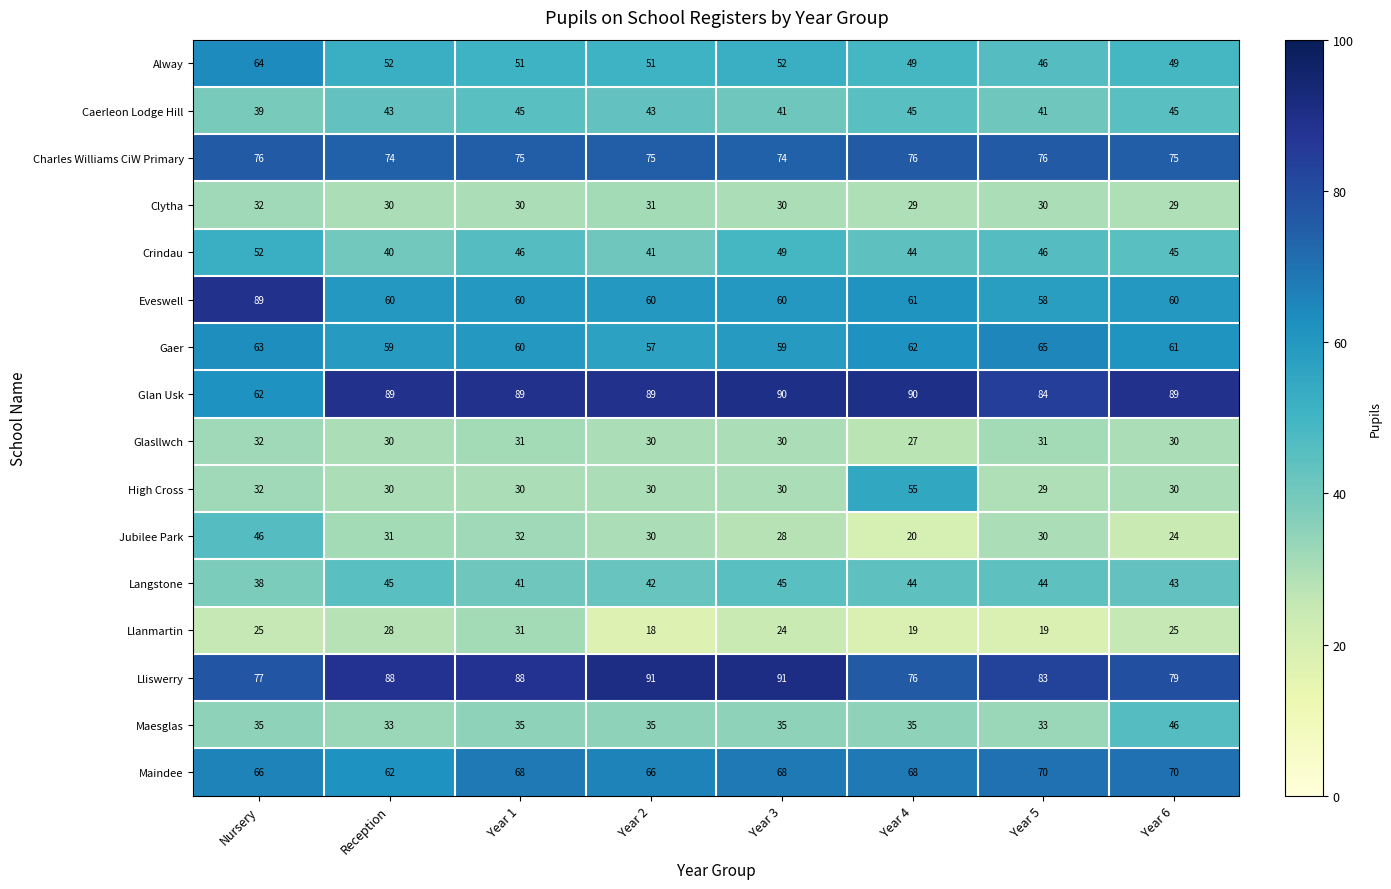

What is the difference between the highest and lowest values at Year 5?

65